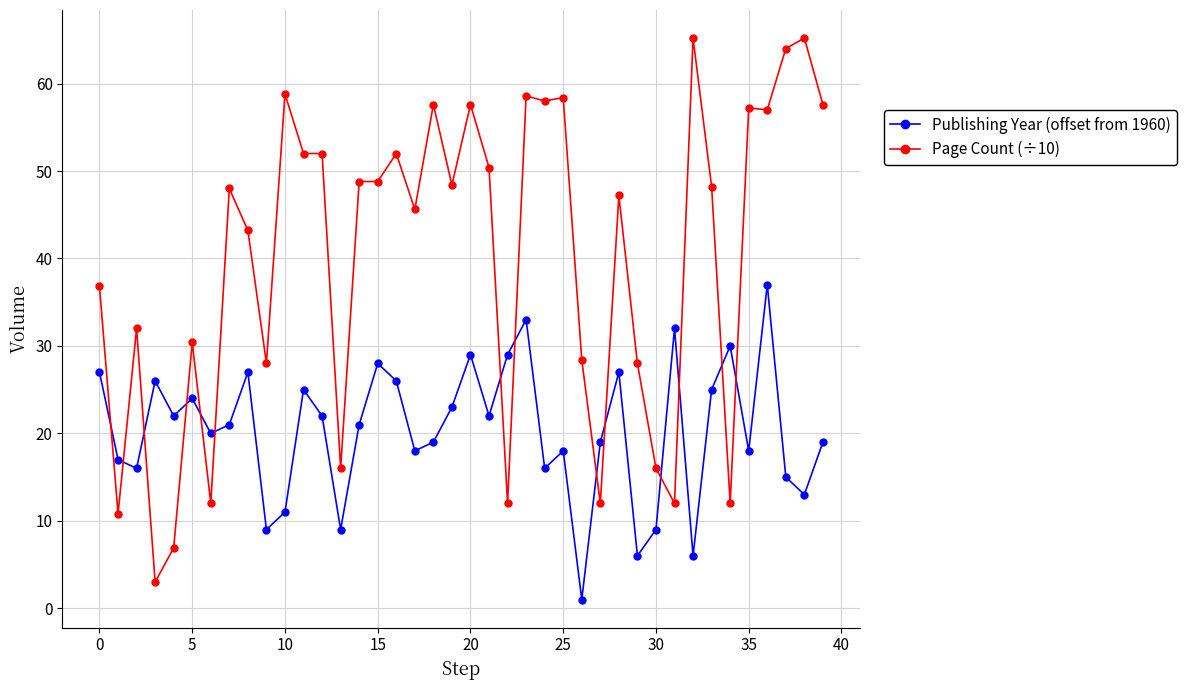

True or false: Page Count (÷10) has more than 0 interior local peaks.

True